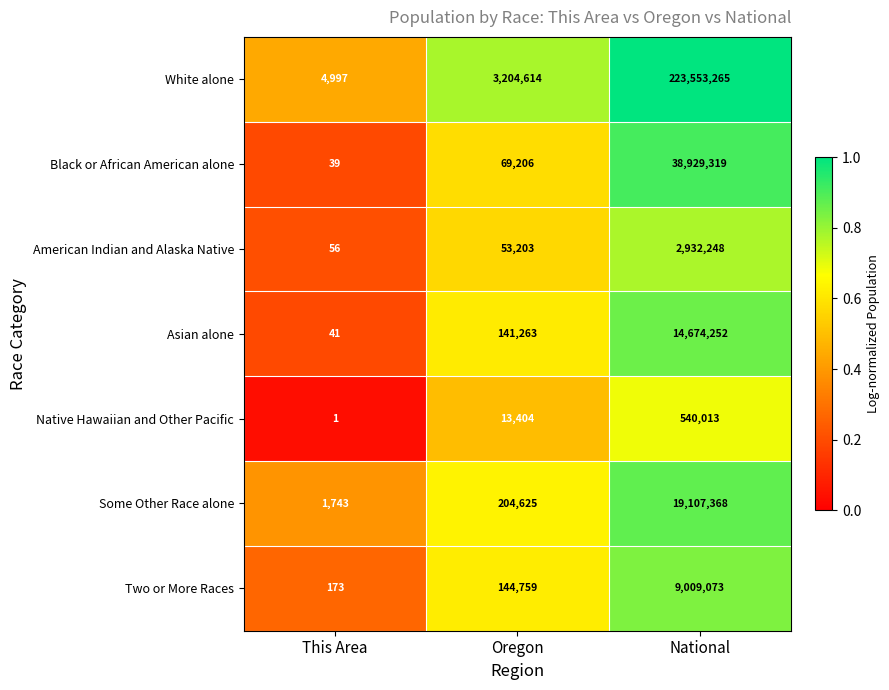

List the labels in order of Some Other Race alone value, smallest first.

This Area, Oregon, National